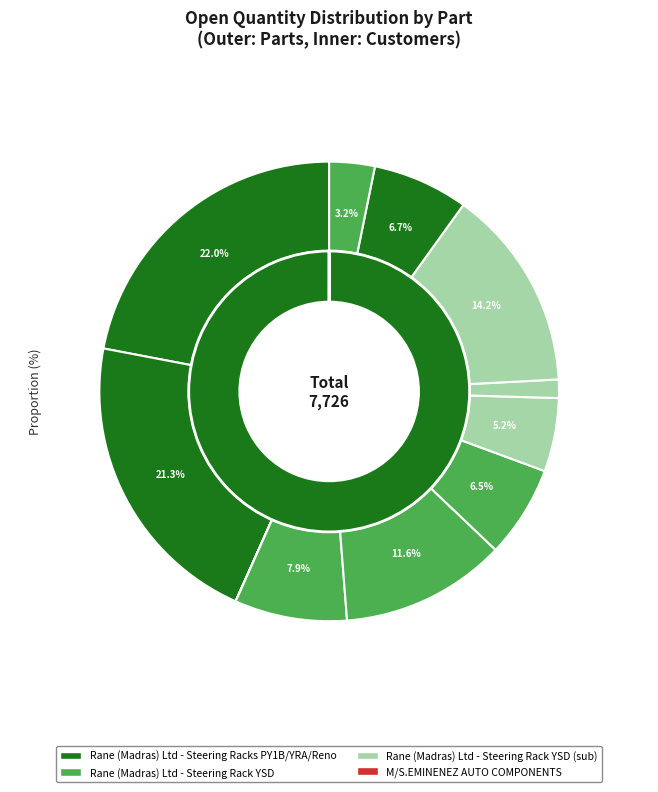

The Steering Rack YSD
(DO:4960273189) slice represents 14% of the pie. True or false?

True